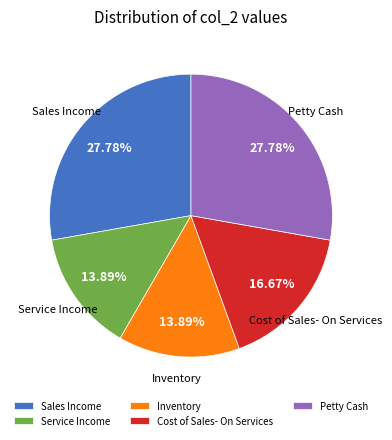

How many segments does this pie chart have?

5